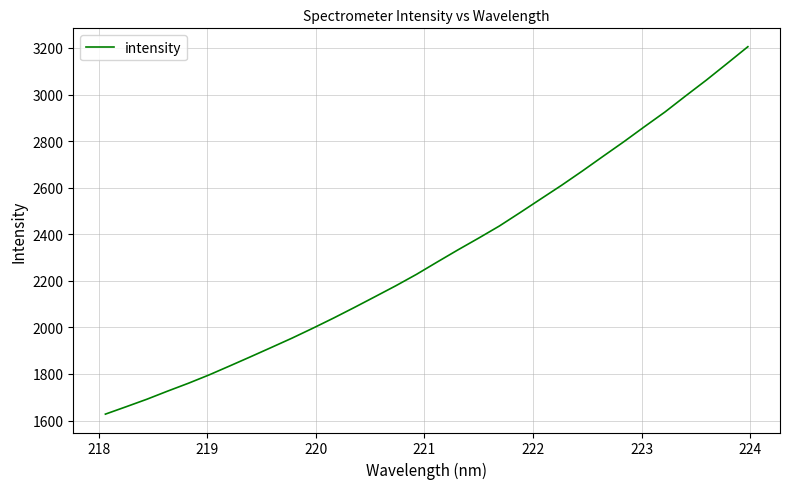

What is the difference between the maximum and minimum values?

1577.9